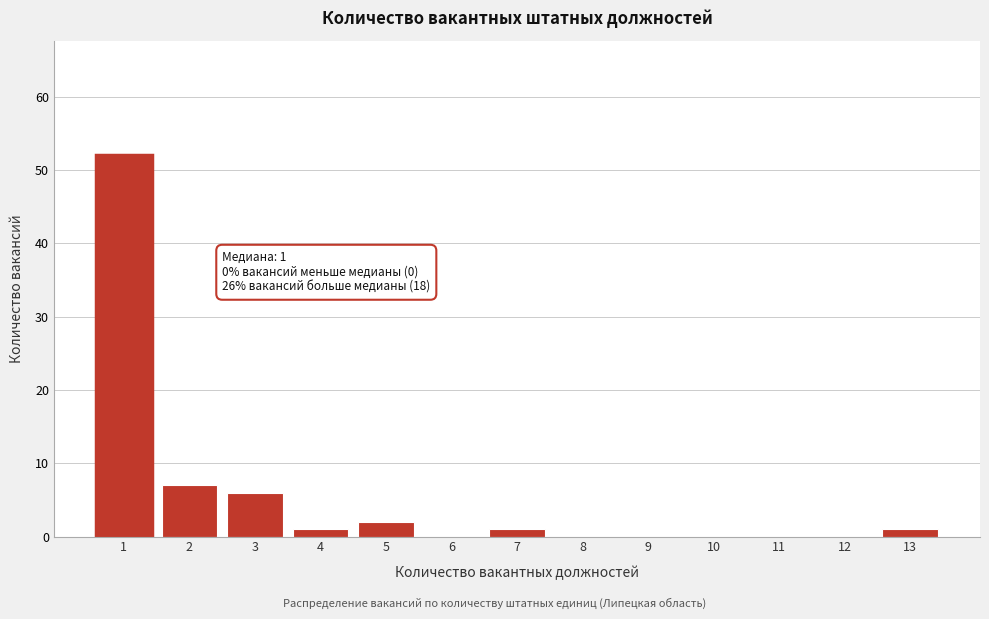

Reading left to right, transcribe all the data shown in this chart.

1=52	2=7	3=6	4=1	5=2	6=0	7=1	8=0	9=0	10=0	11=0	12=0	13=1